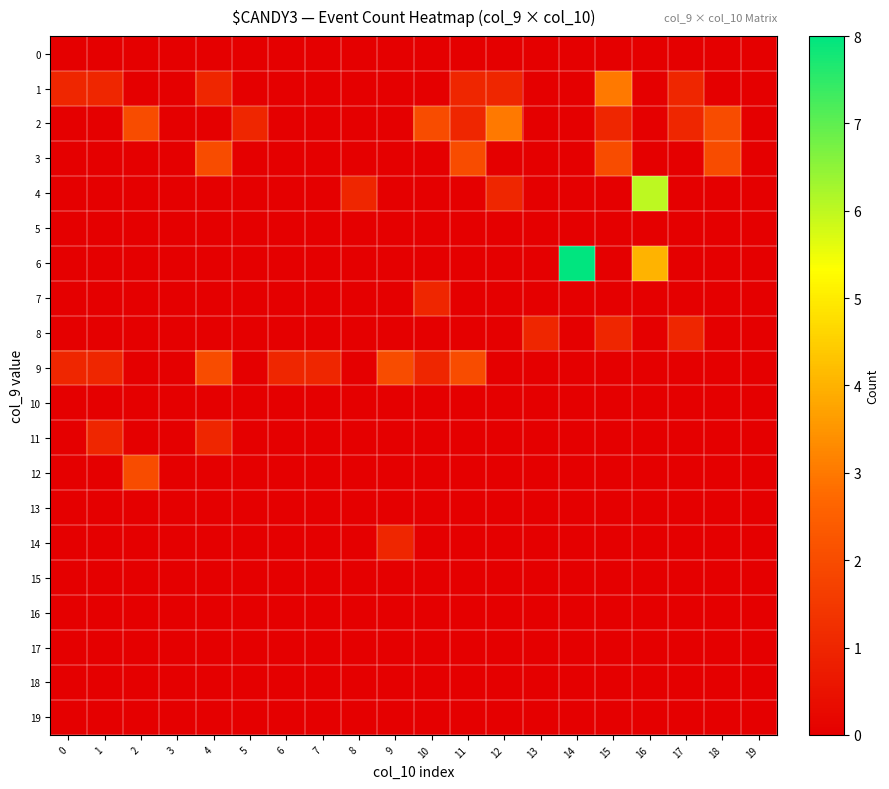

How many distinct data groups are displayed?

20